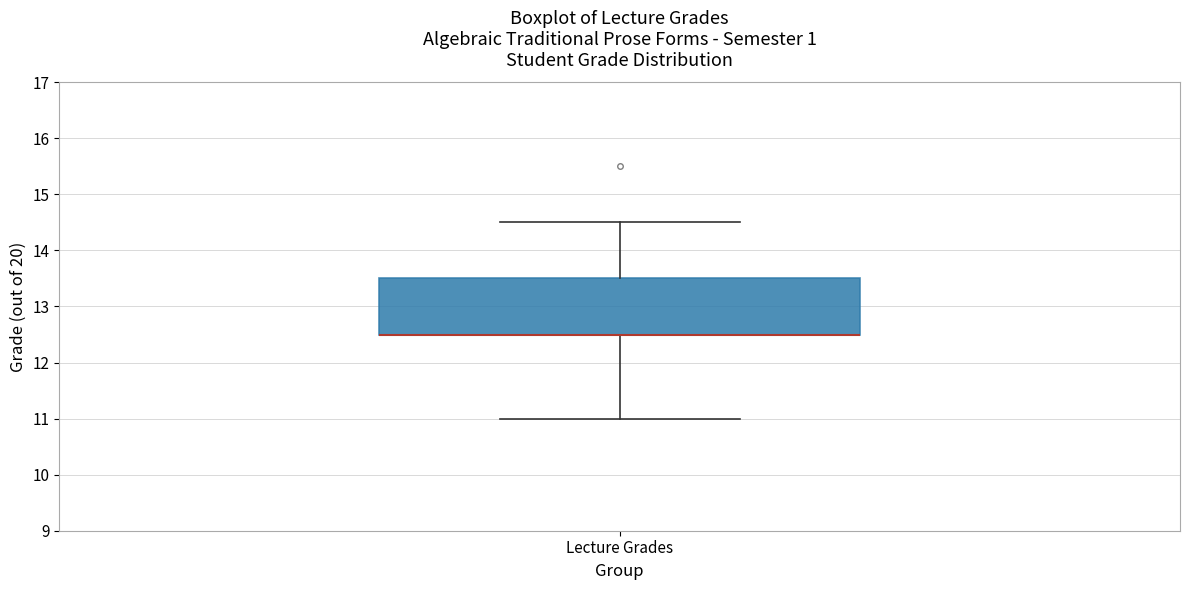

Read this box plot against the y-axis: the position of the median line, the range covered by the box, and the ends of both whiskers. The values are not printed on the chart, so give them approximately, as read against the axis.

median 12.5 (drawn on the box's lower edge), box 12.5 to 13.5, whiskers 11.0 to 14.5